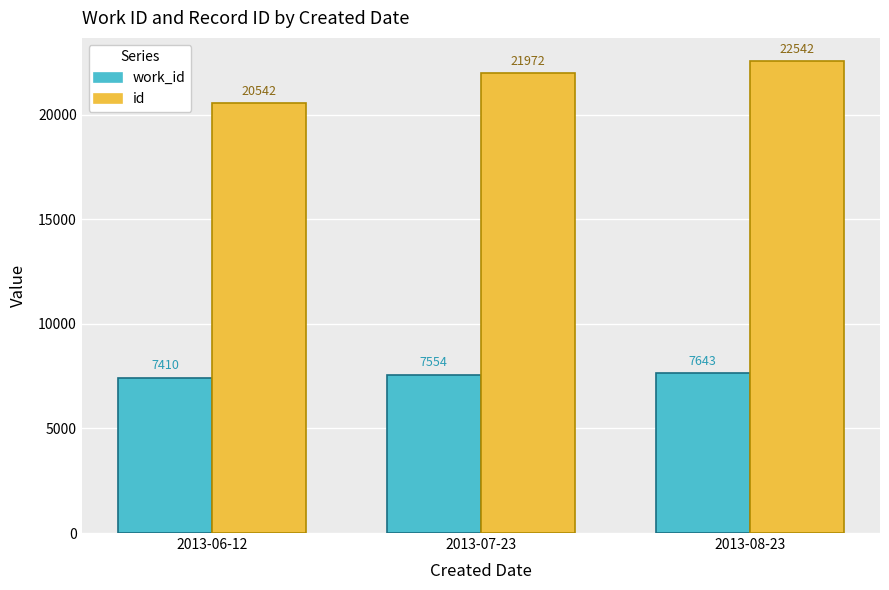

Does the chart contain stacked bars?

No